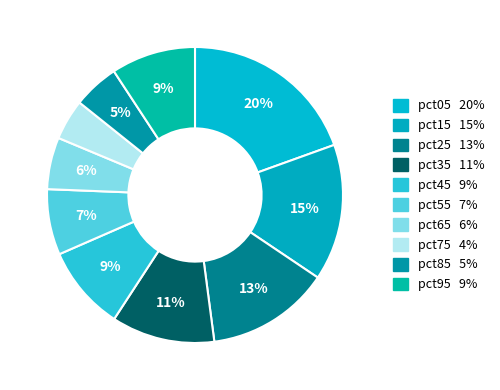

How many segments does this pie chart have?

10